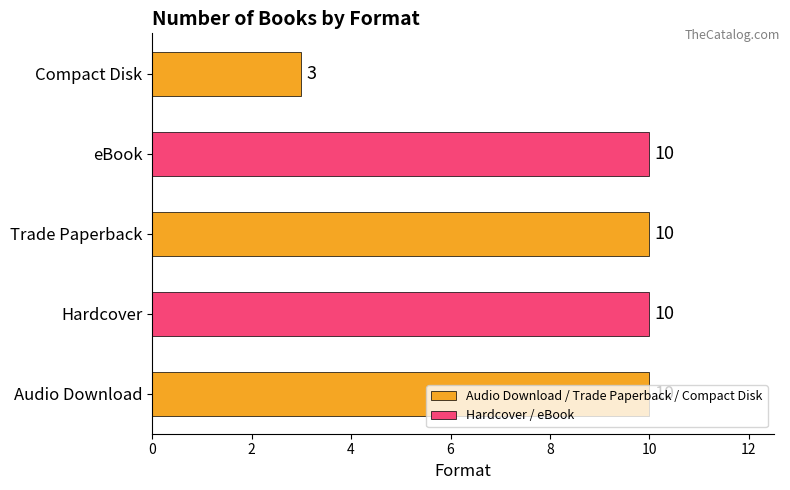

What is the change in value from Trade Paperback to Compact Disk?

-7